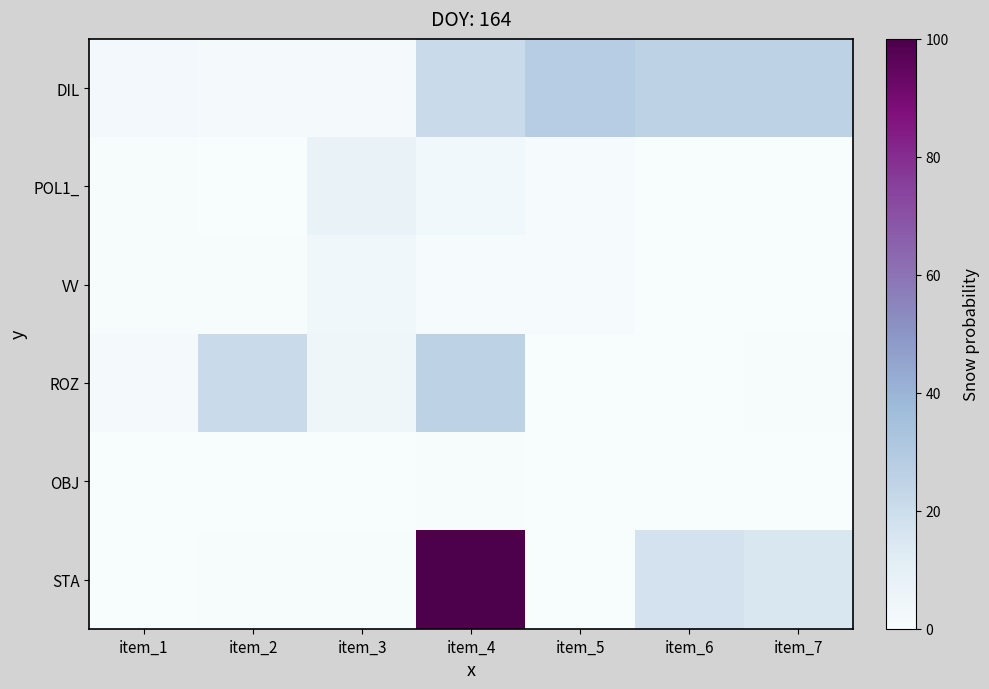

Which label corresponds to the largest value in the chart?

item_4